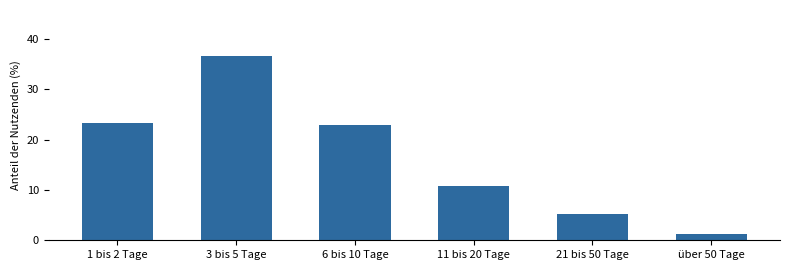

Rank the categories by value from lowest to highest.

über 50 Tage, 21 bis 50 Tage, 11 bis 20 Tage, 6 bis 10 Tage, 1 bis 2 Tage, 3 bis 5 Tage